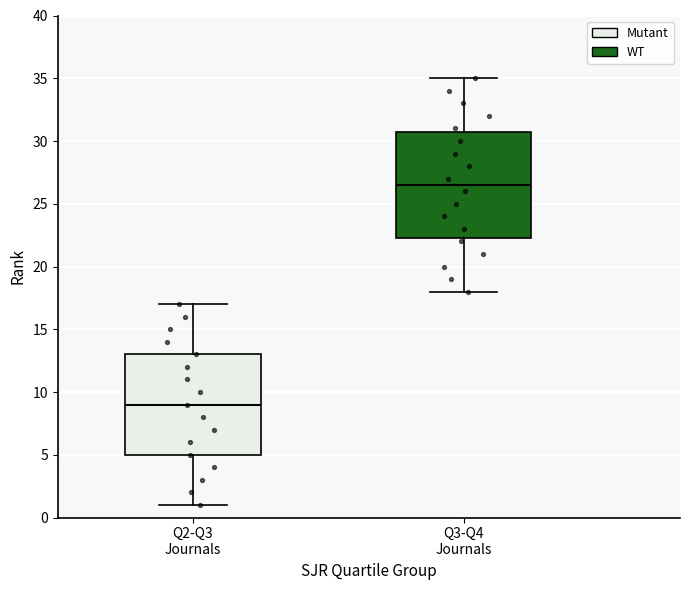

Reading left to right, read every box against the y-axis: the position of its median line, the range the box covers, and the ends of its whiskers. The values are not printed on the chart, so give them approximately, as read against the axis.

Q2-Q3 Journals: median 9.0, box 5.0 to 13.0, whiskers 1.0 to 17.0
Q3-Q4 Journals: median 26.5, box 22.5 to 31.0, whiskers 18.0 to 35.0